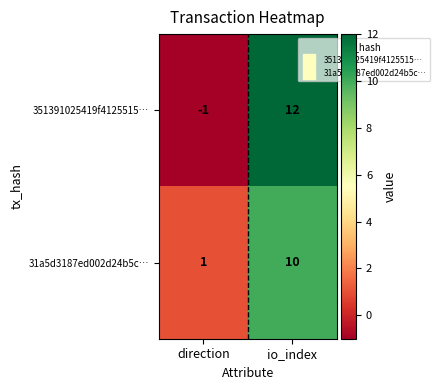

At io_index, list the series in order from smallest to largest.

31a5d3187ed002d24b5c…, 351391025419f4125515…